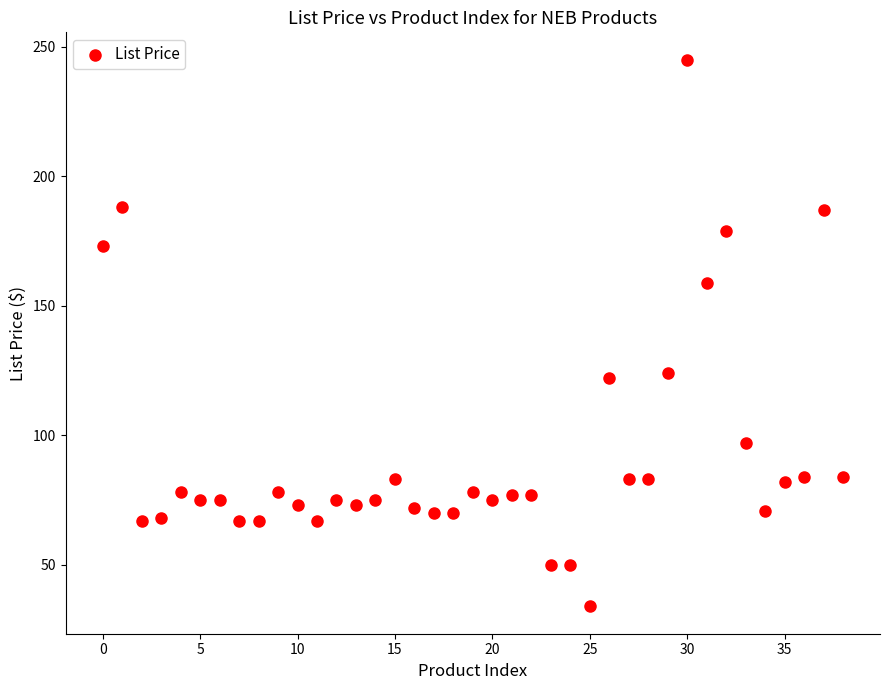

What is the range of Y values (max minus min)?

211